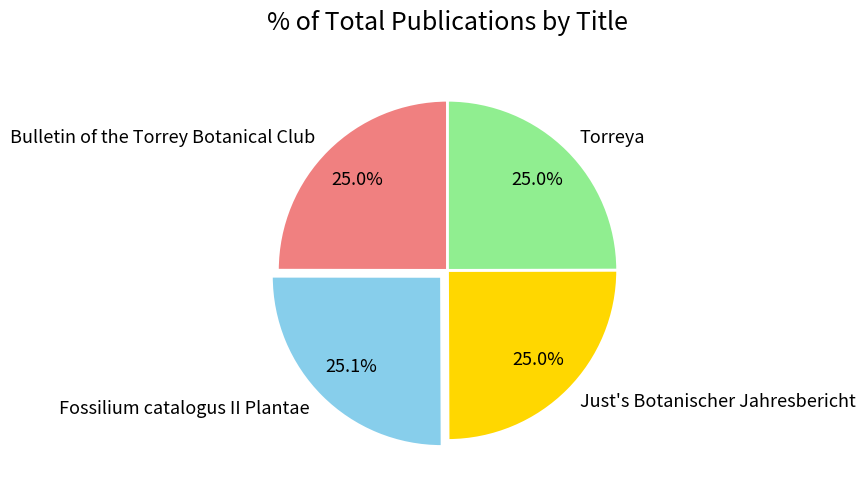

To the nearest percent, what is the average slice percentage?

25%